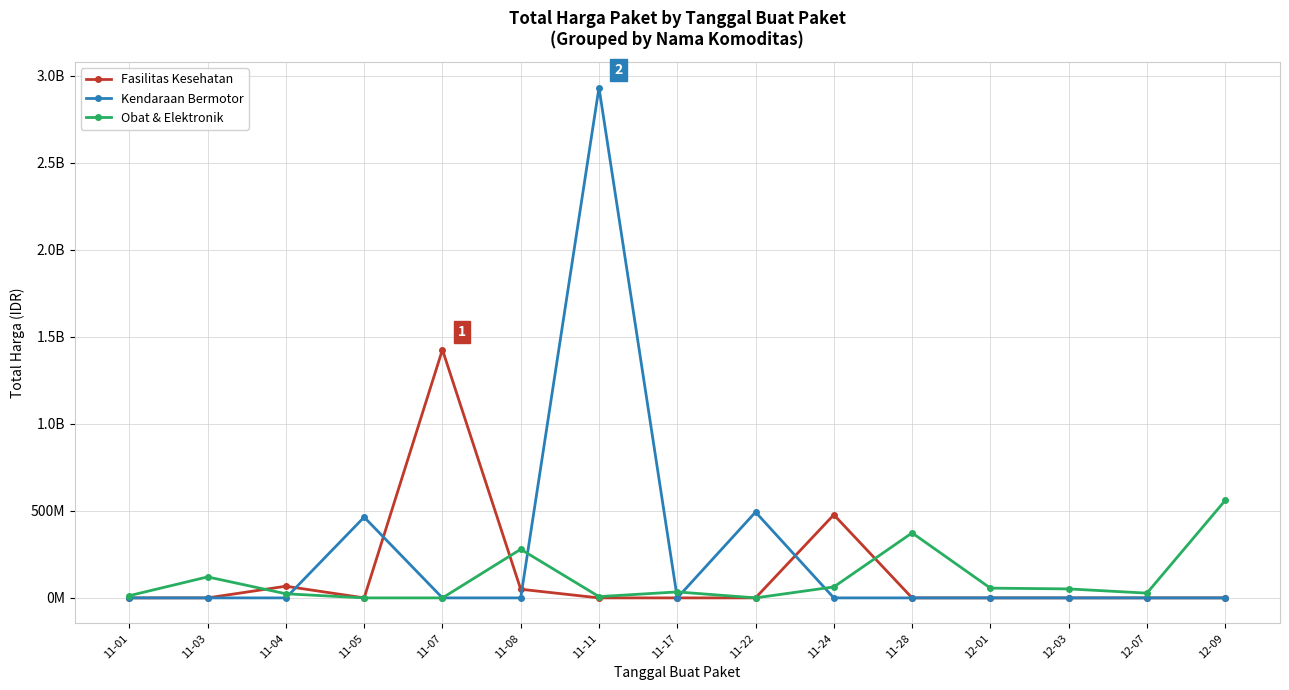

Is the value of Fasilitas Kesehatan at 11-05 greater than the value of Kendaraan Bermotor at 12-03?

No